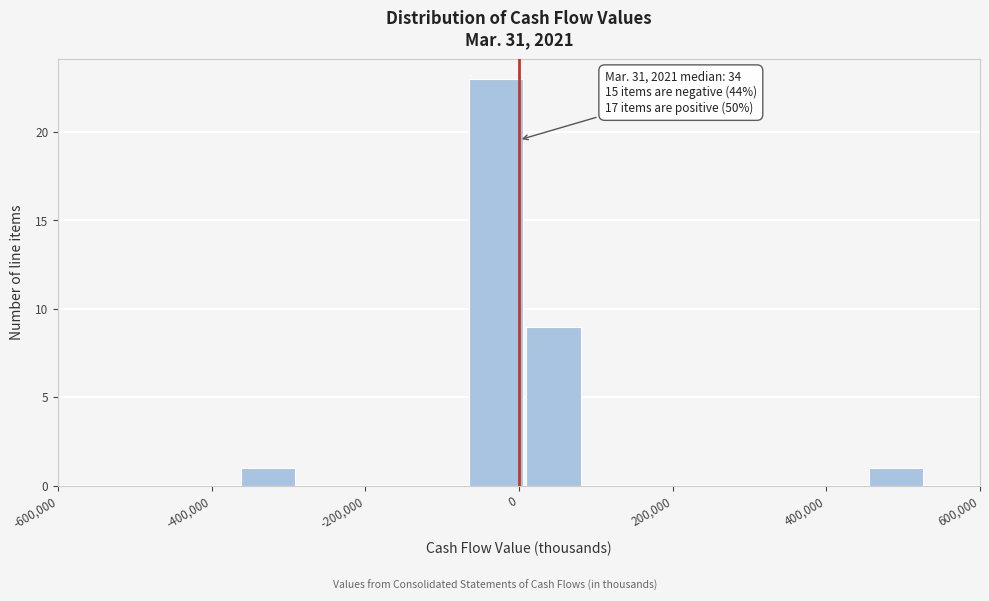

Around what value on the x-axis is the tallest bar? Give the approximate position of its centre, as read against the axis.

-20000